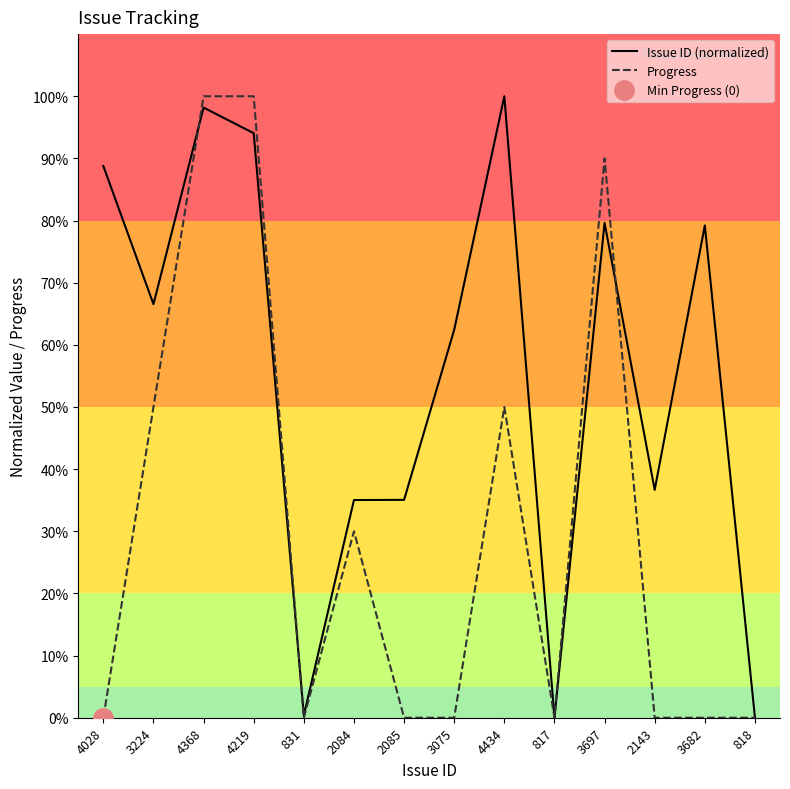

At which category is the sum across all series the highest?

4368